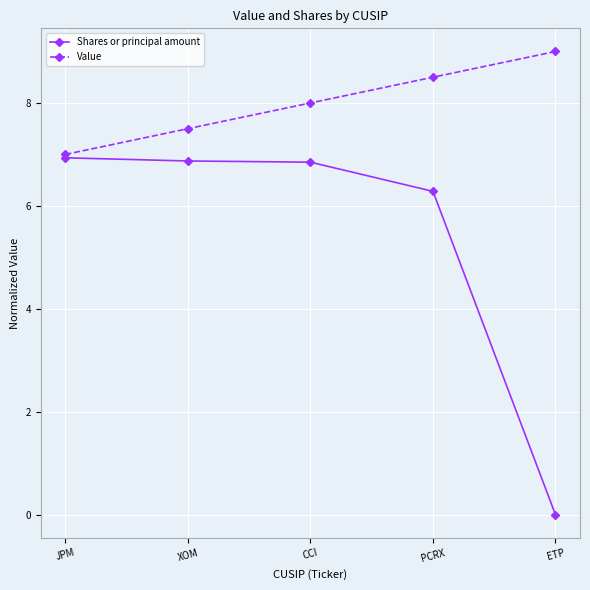

The value of Shares or principal amount at JPM is 11.0. True or false?

False